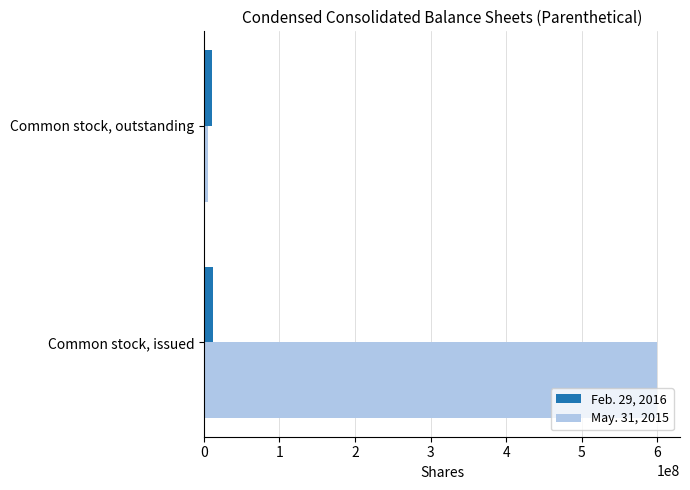

List the series in order of their overall mean, highest first.

May. 31, 2015, Feb. 29, 2016